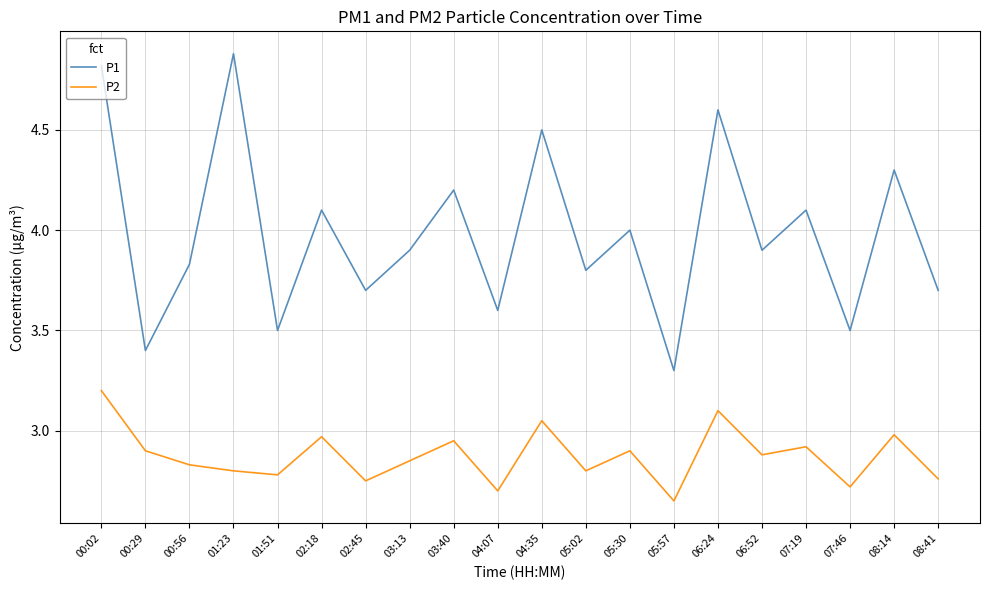

Count the number of data series in this chart.

2